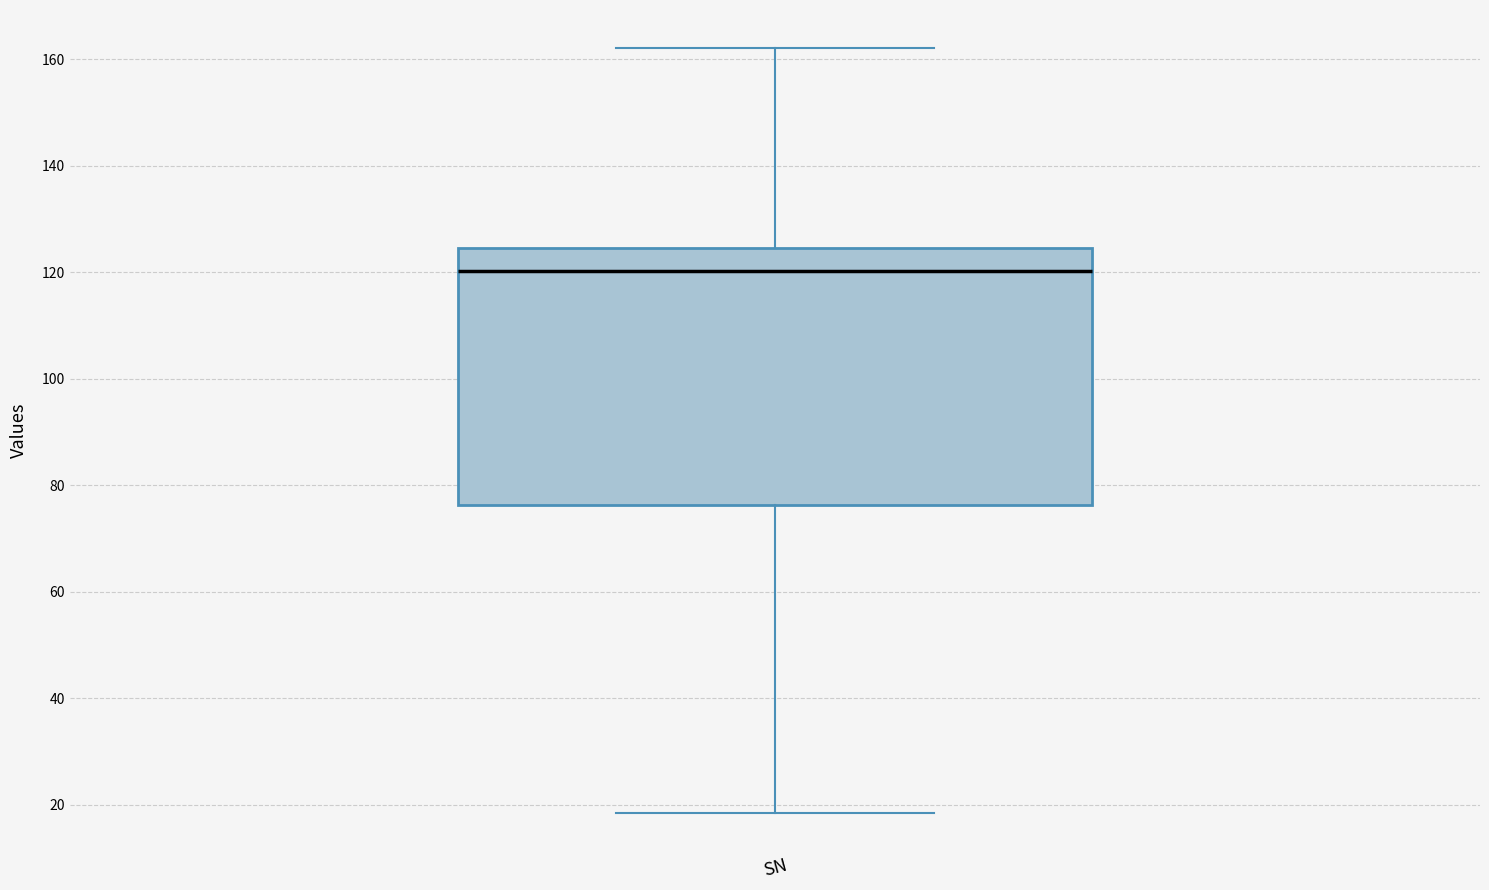

Read this box plot against the y-axis: the position of the median line, the range covered by the box, and the ends of both whiskers. The values are not printed on the chart, so give them approximately, as read against the axis.

median 120, box 76 to 124, whiskers 18 to 162